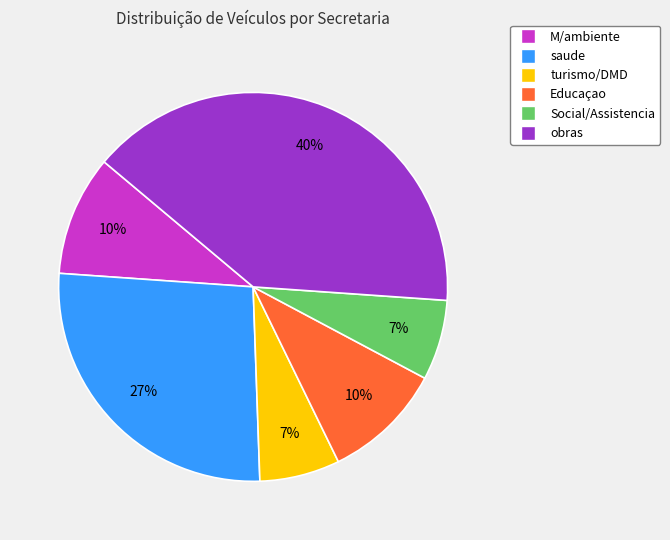

True or false: M/ambiente accounts for 10% of the total.

True